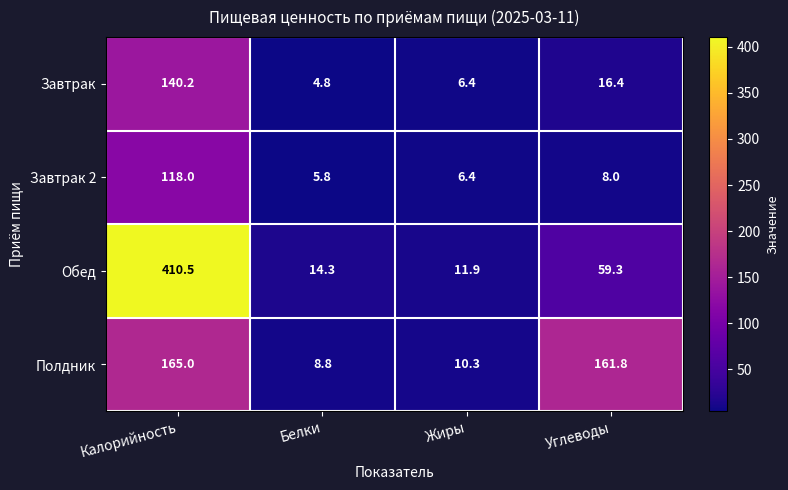

List the series in order of their peak value, highest first.

Обед, Полдник, Завтрак, Завтрак 2